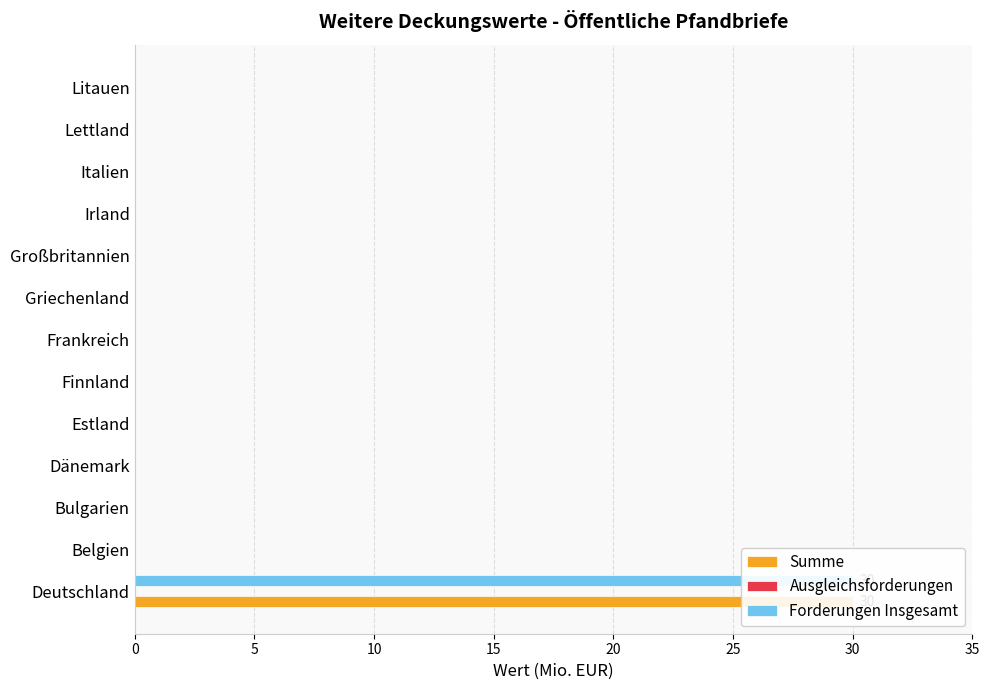

What is the spread (max minus min) of values at 20?

0.2